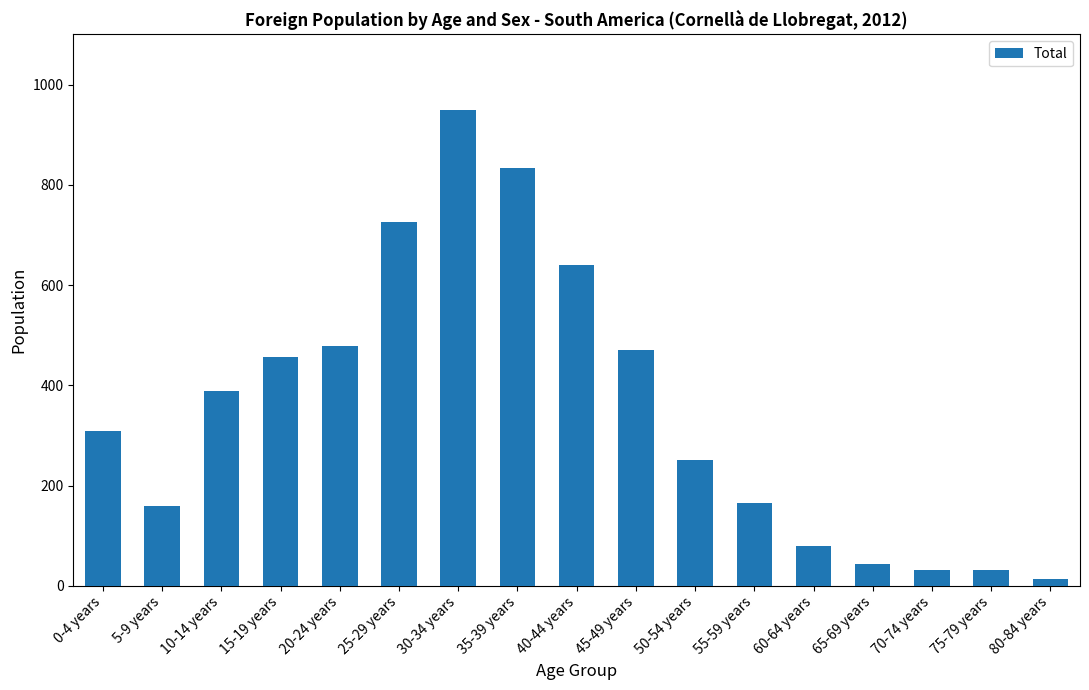

How many categories are shown in the chart?

17